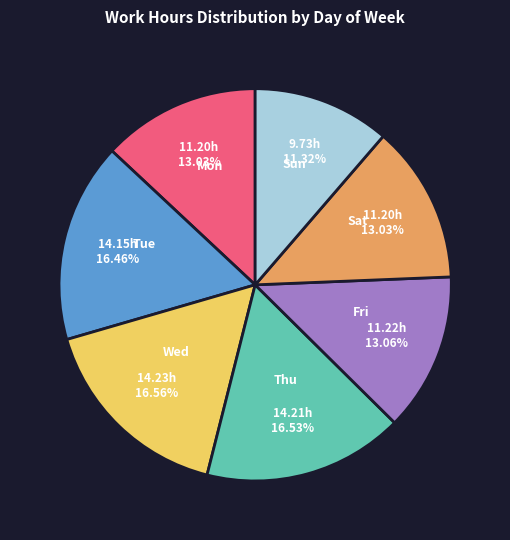

Combined, what portion of the pie is Mon and Sat?

26.1%